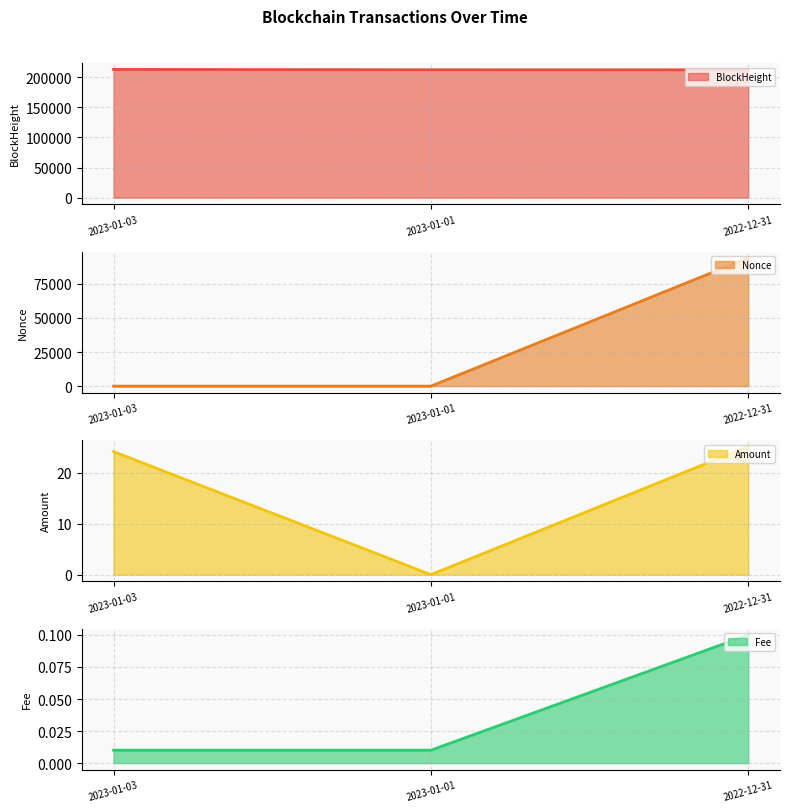

Rank the series at 2022-12-31 from highest to lowest value.

BlockHeight line, Nonce line, Amount line, Fee line